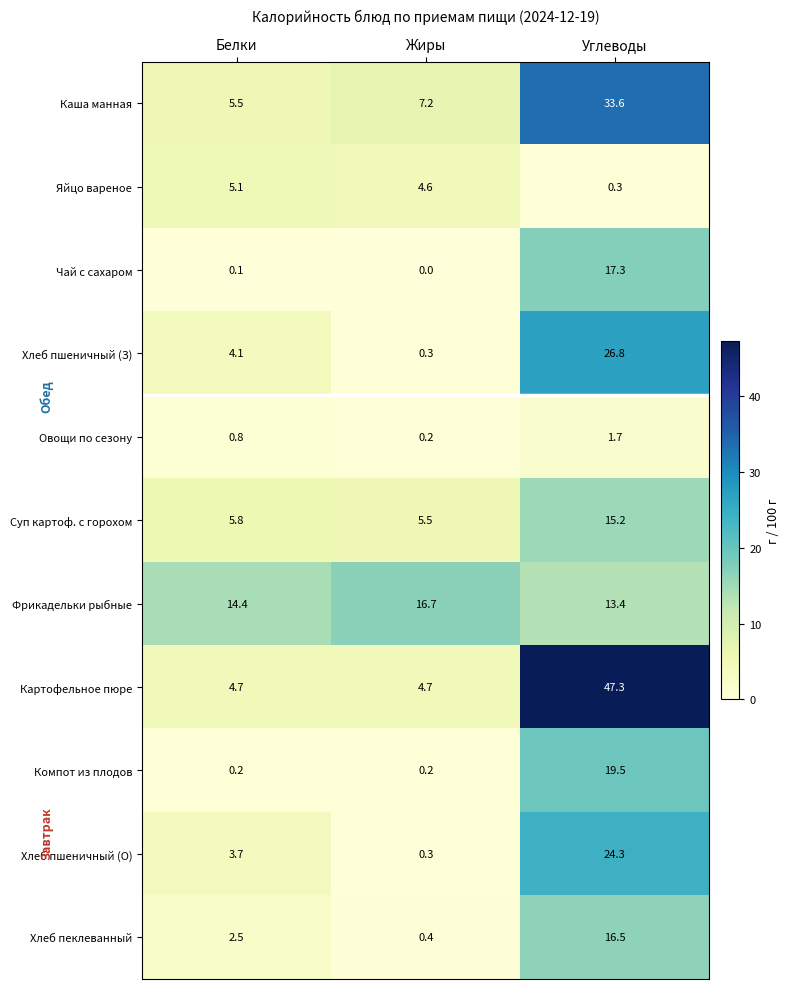

What is the approximate value of Хлеб пшеничный (З) at Углеводы?

26.8